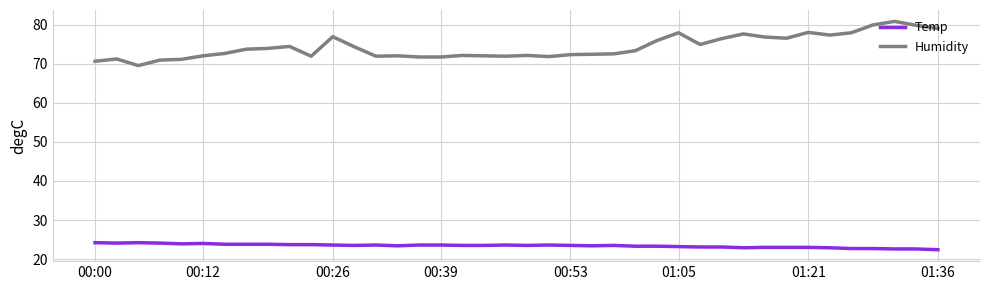

Which series has the largest total across all categories?

Humidity